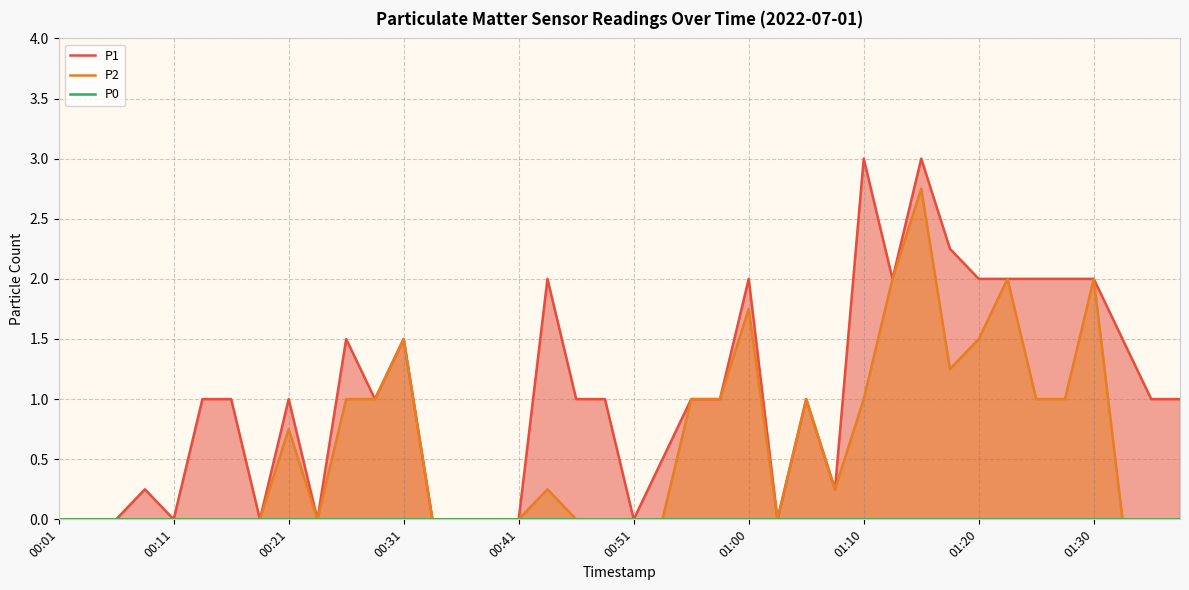

At which category does the chart reach its peak across all series?

01:10